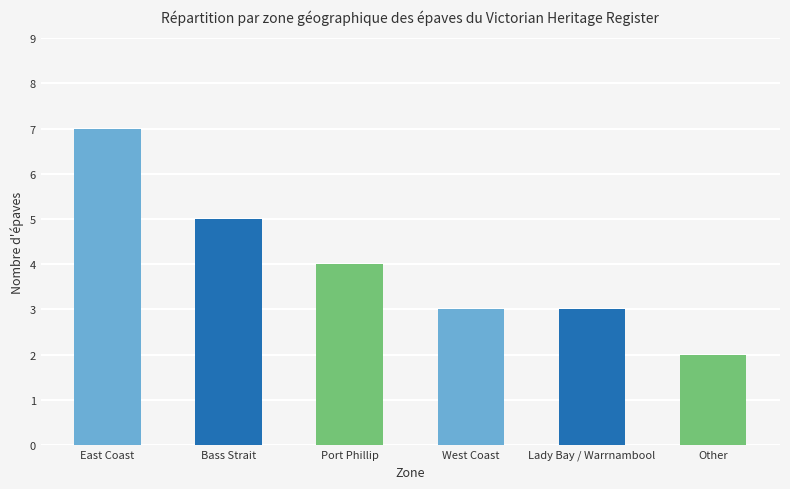

What is the greatest value displayed?

7